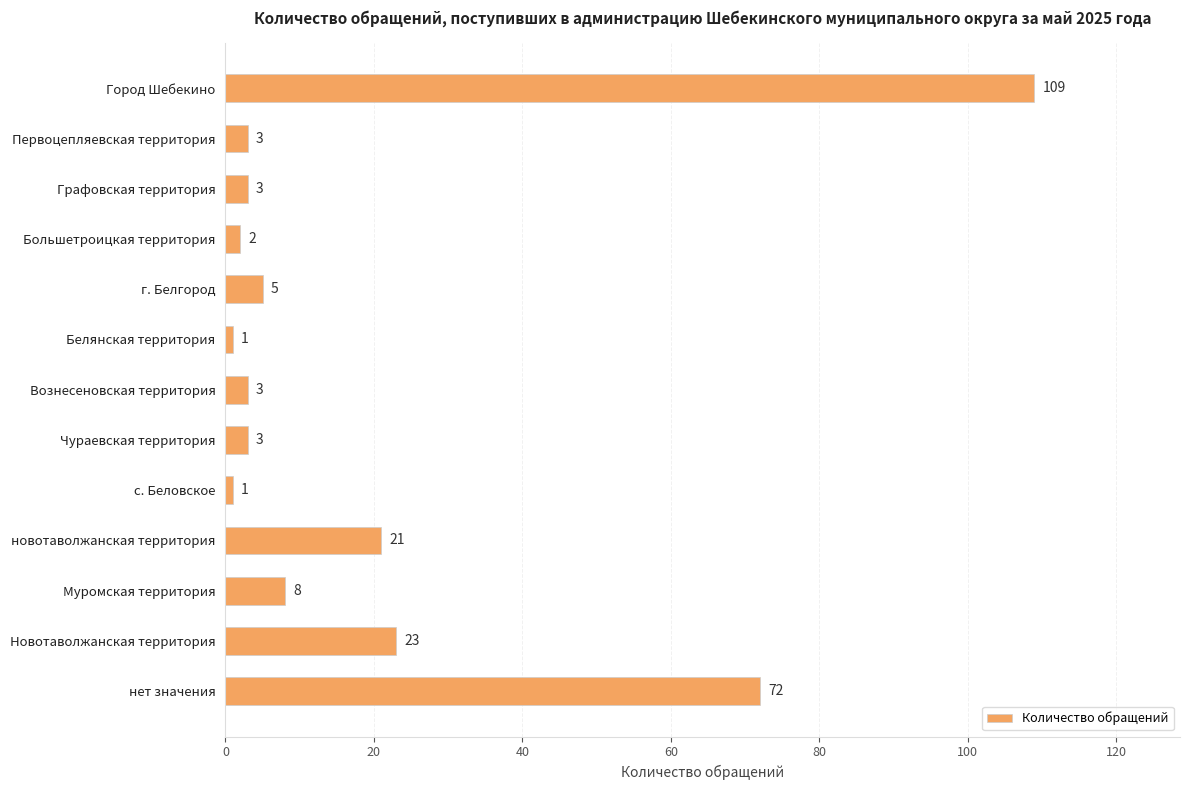

What is the label of the 9th bar from the top?

с. Беловское